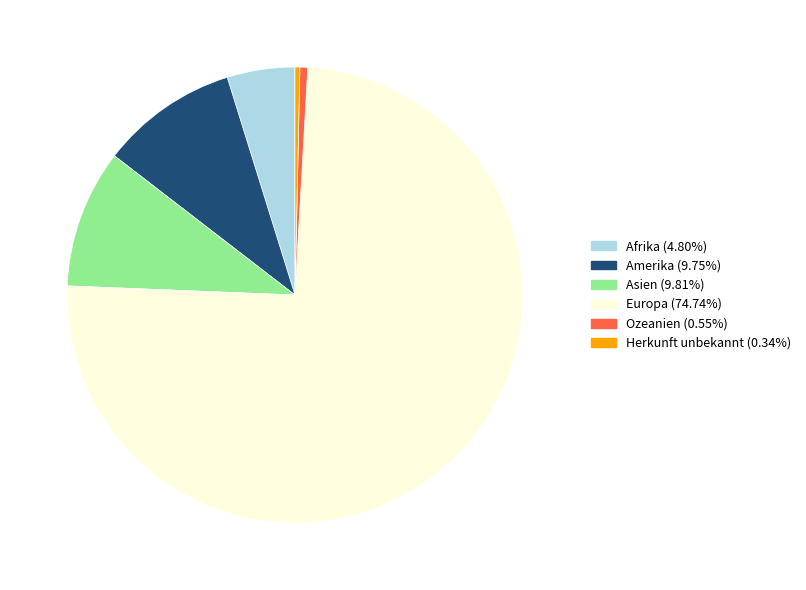

Does Europa represent more than half of the total?

Yes